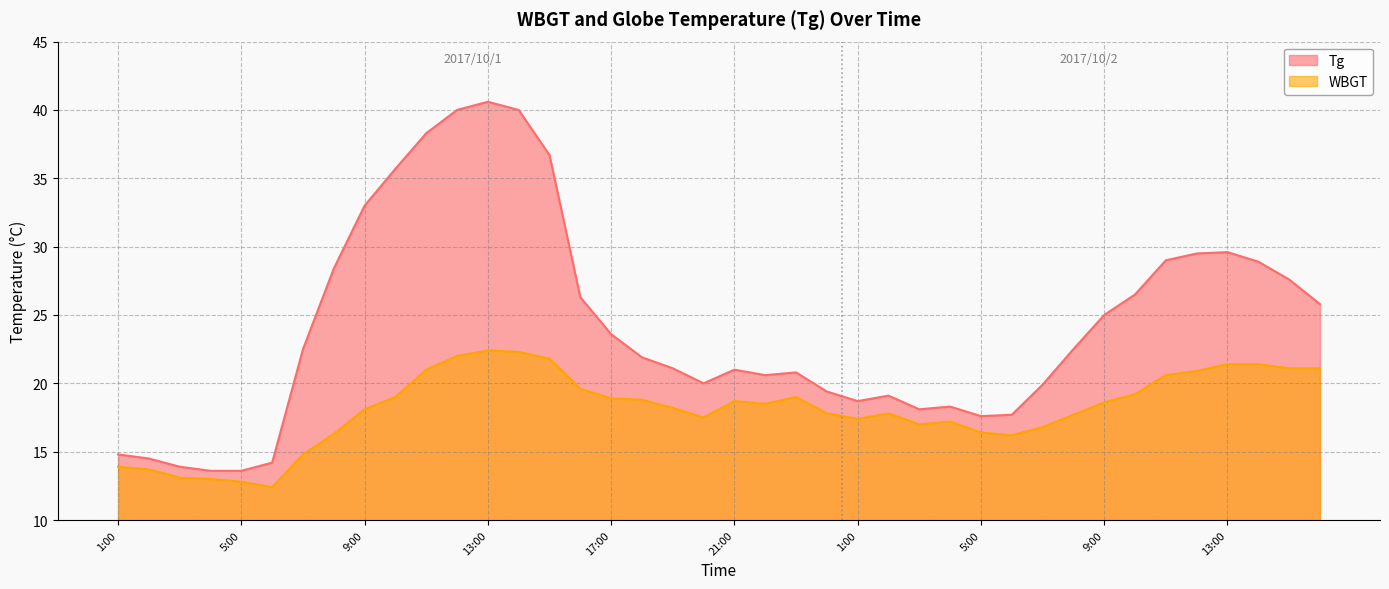

At which label does WBGT first exceed 18?

9:00